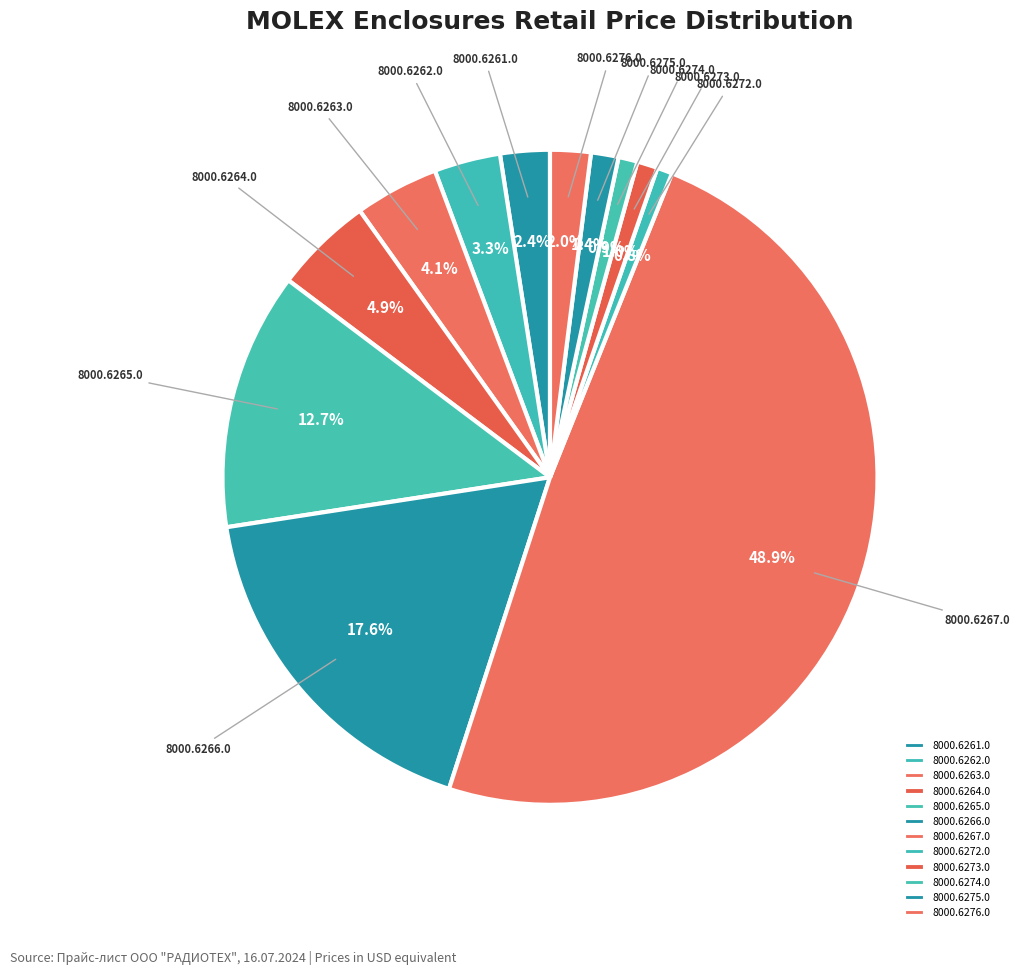

To the nearest percent, what is the difference between the 8000.6275.0 and 8000.6272.0 slice percentages?

1%